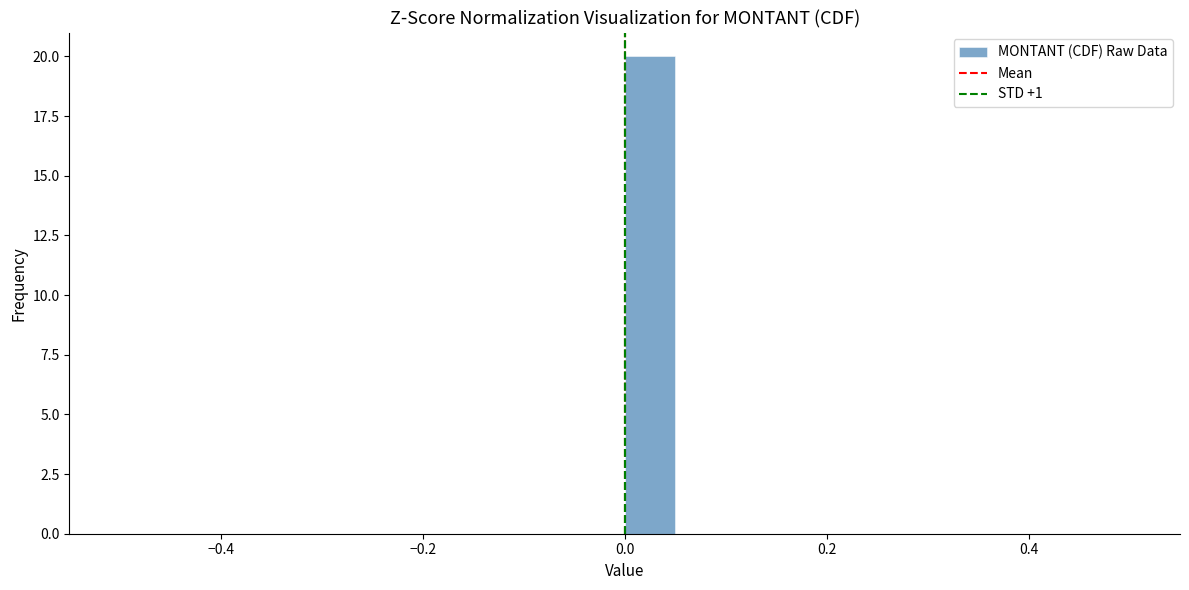

Around what value on the x-axis is the tallest bar? Give the approximate position of its centre, as read against the axis.

0.02